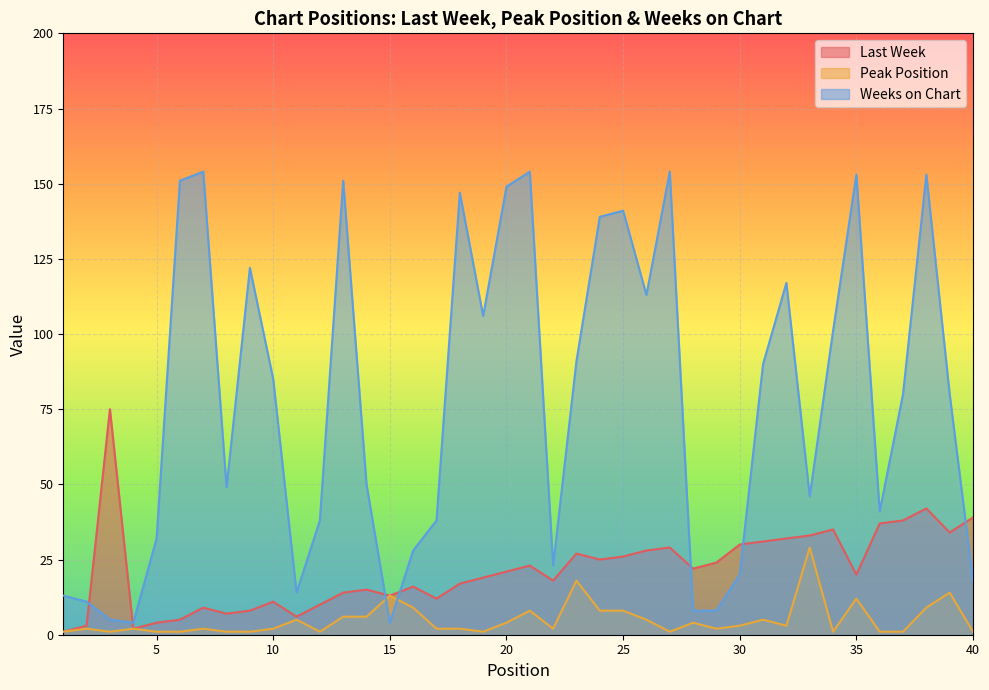

How many lines are shown in the chart?

3